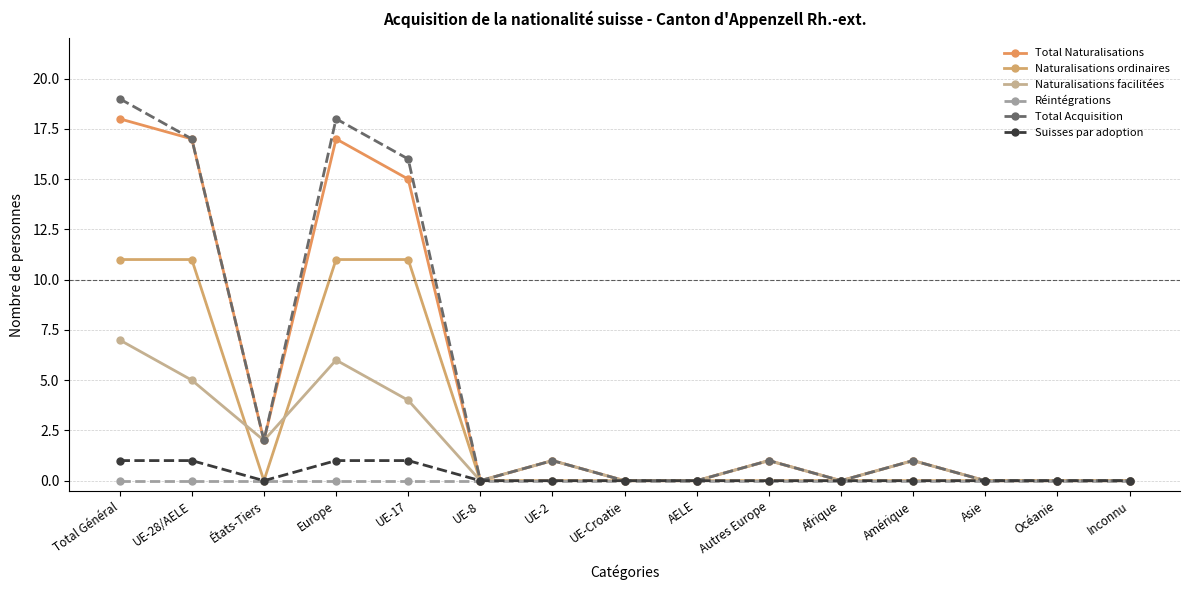

At which label does Naturalisations facilitées reach its peak?

Total Général